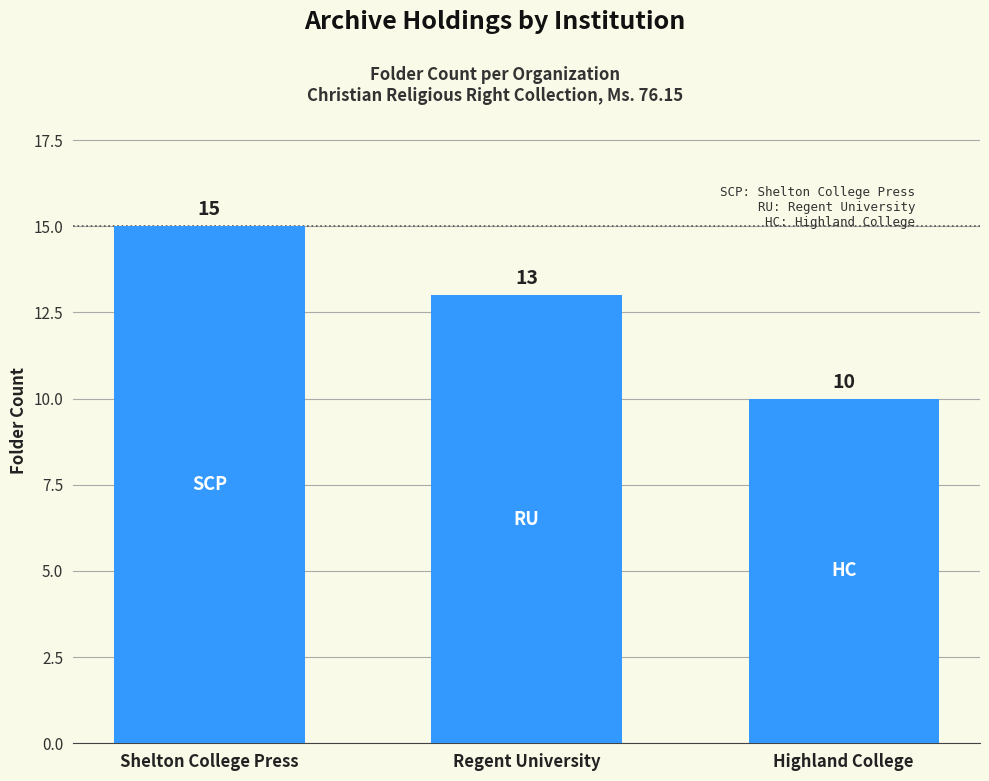

What position from the left is Regent University?

2